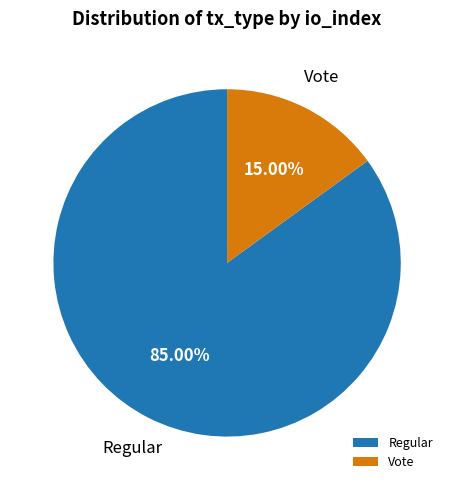

Combined, what portion of the pie is Vote and Regular?

100.0%